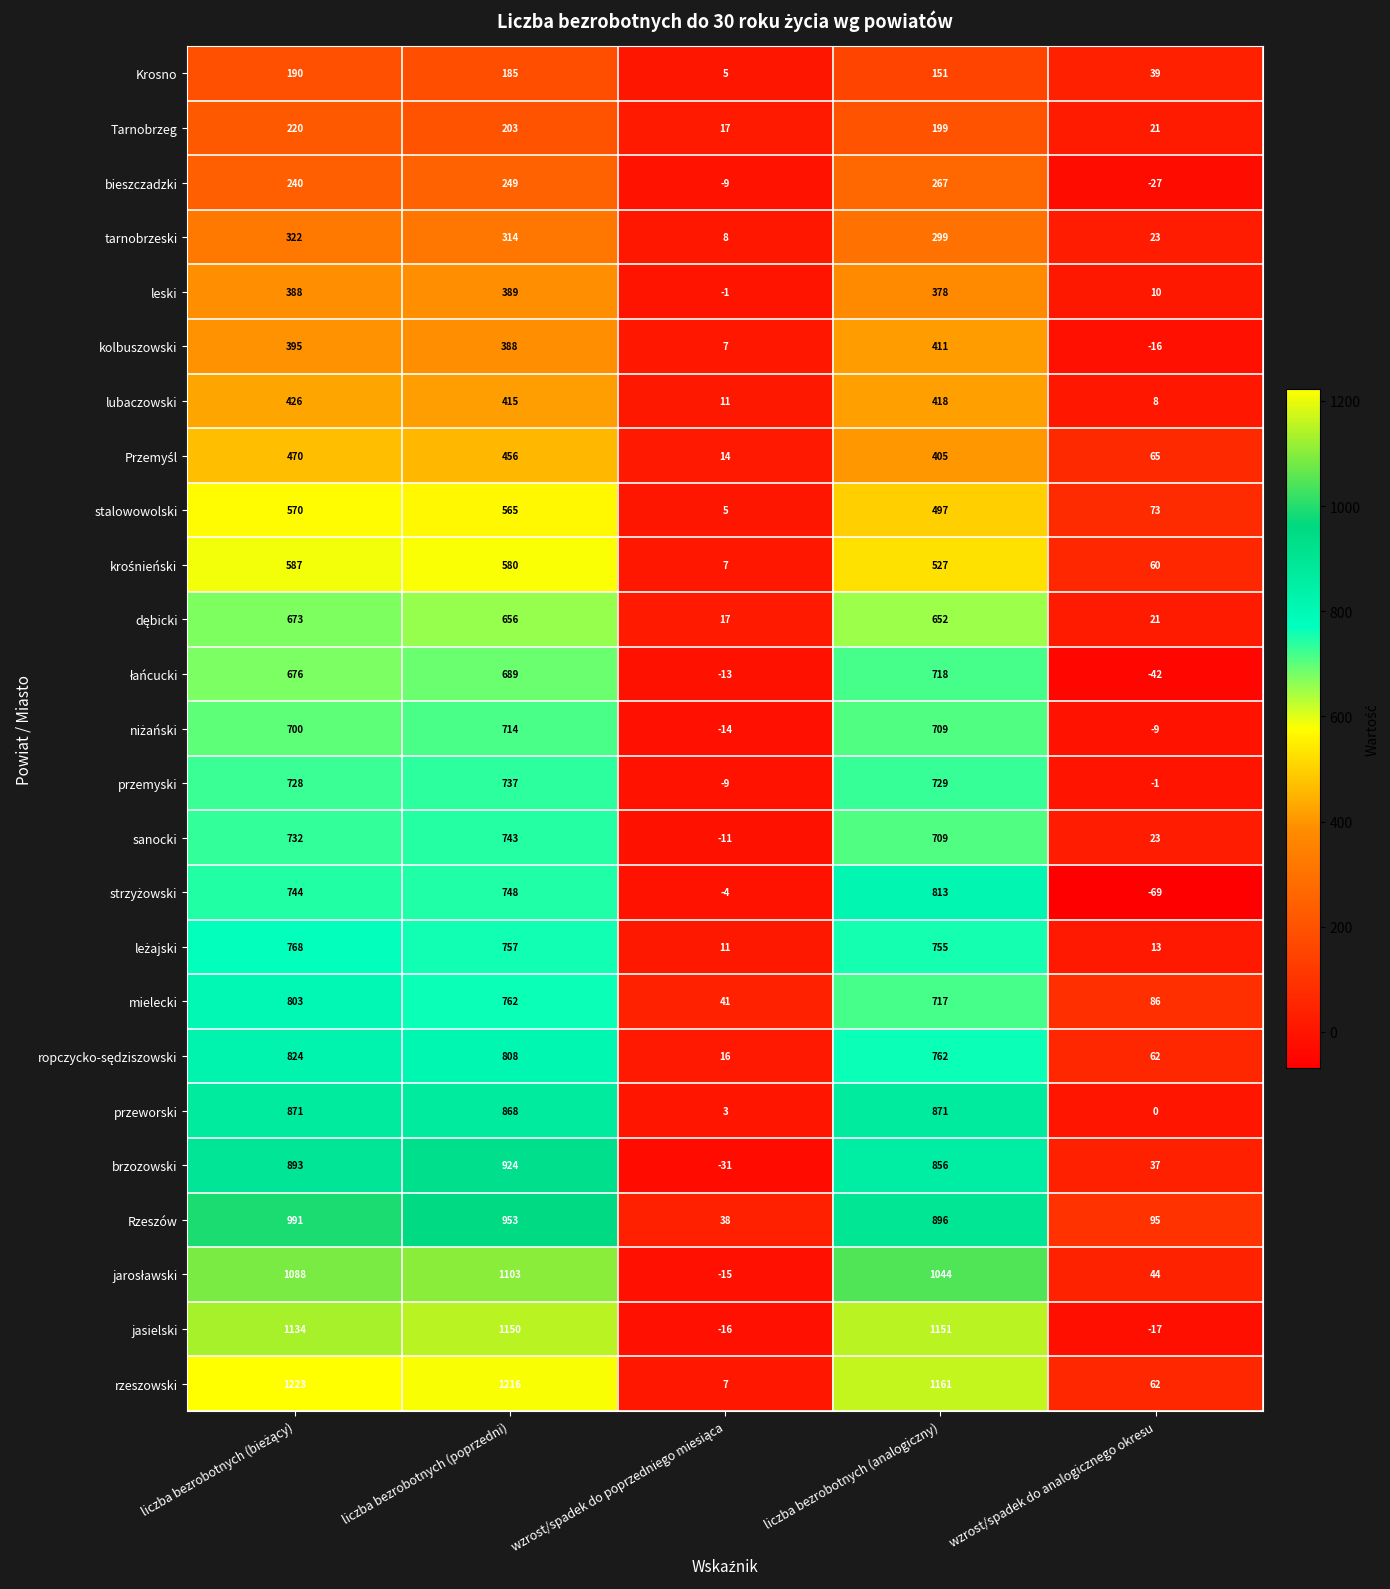

Which category has the highest value in the kolbuszowski series?

liczba bezrobotnych (analogiczny)